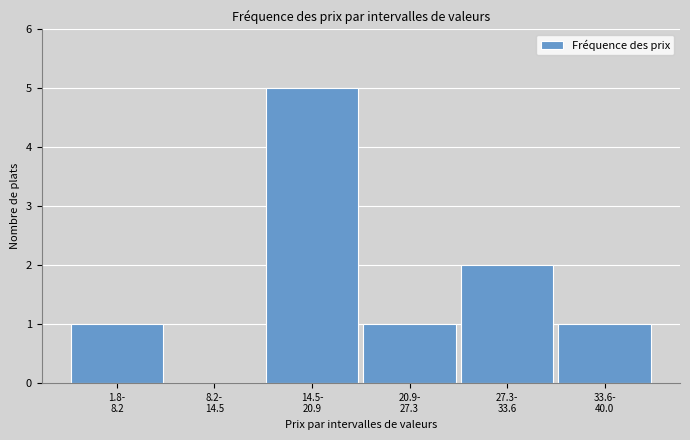

What is the maximum value shown in the chart?

5